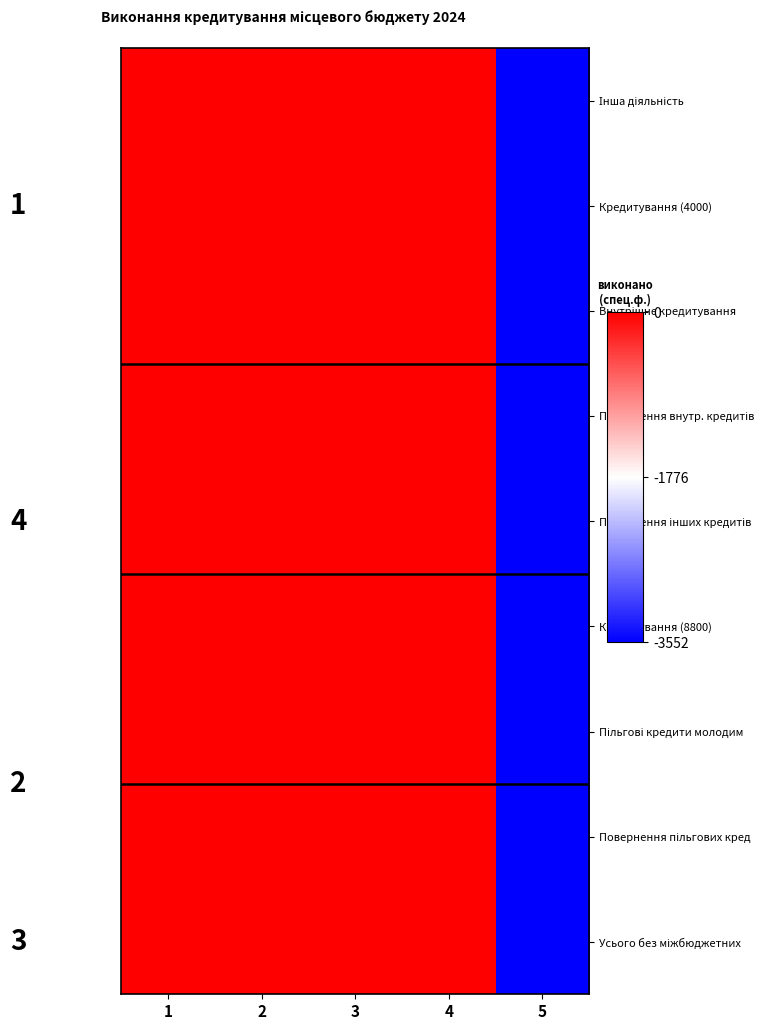

Which series changed the most between 4 and 5?

Інша діяльність